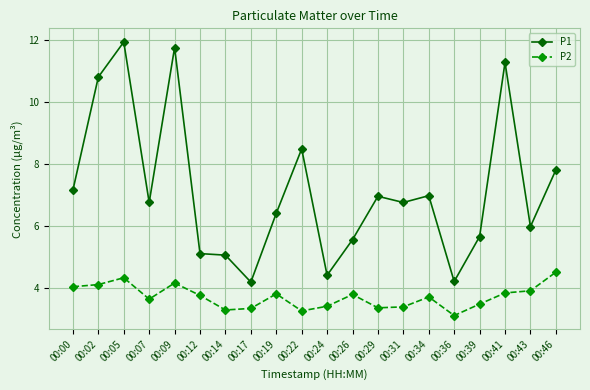

What is the sum of the P1 values at 00:07 and 00:39?

12.4